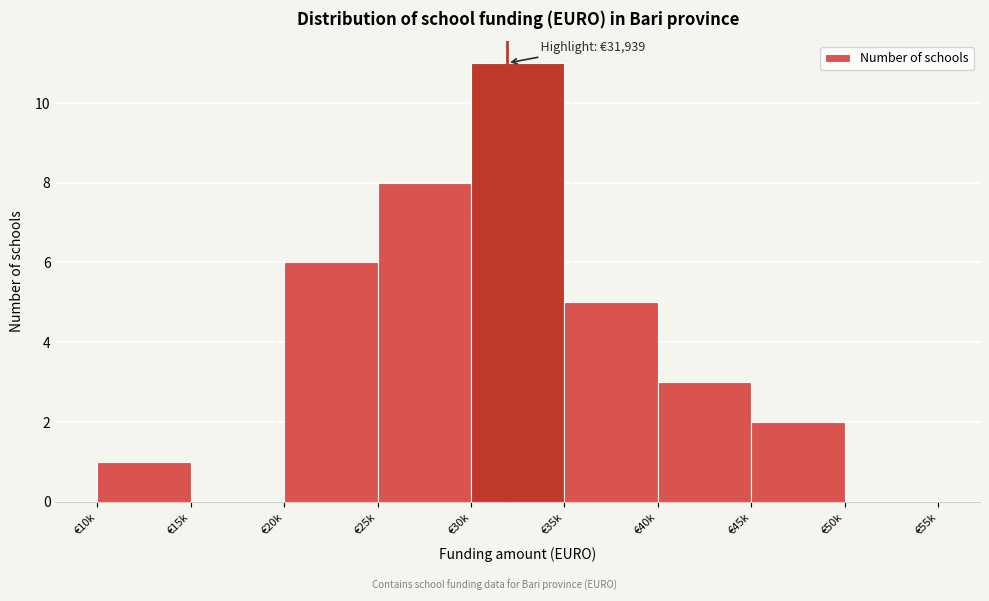

Reading right to left, list all the values displayed in this chart.

€50k=0	€45k=2	€40k=3	€35k=5	€30k=11	€25k=8	€20k=6	€15k=0	€10k=1